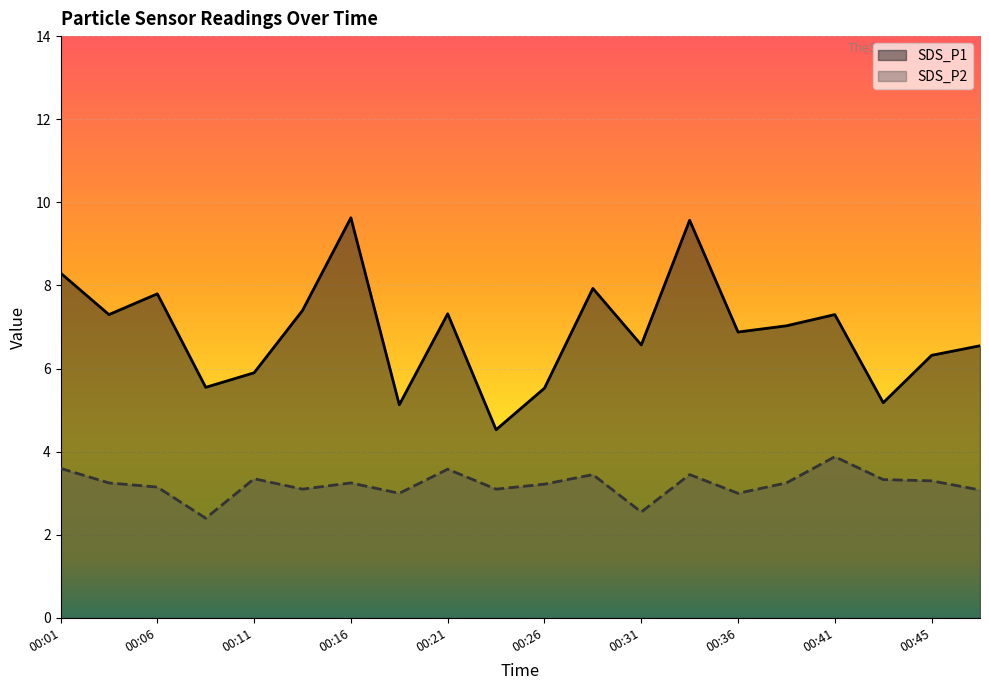

What are all the series names shown in the legend?

SDS_P1, SDS_P2